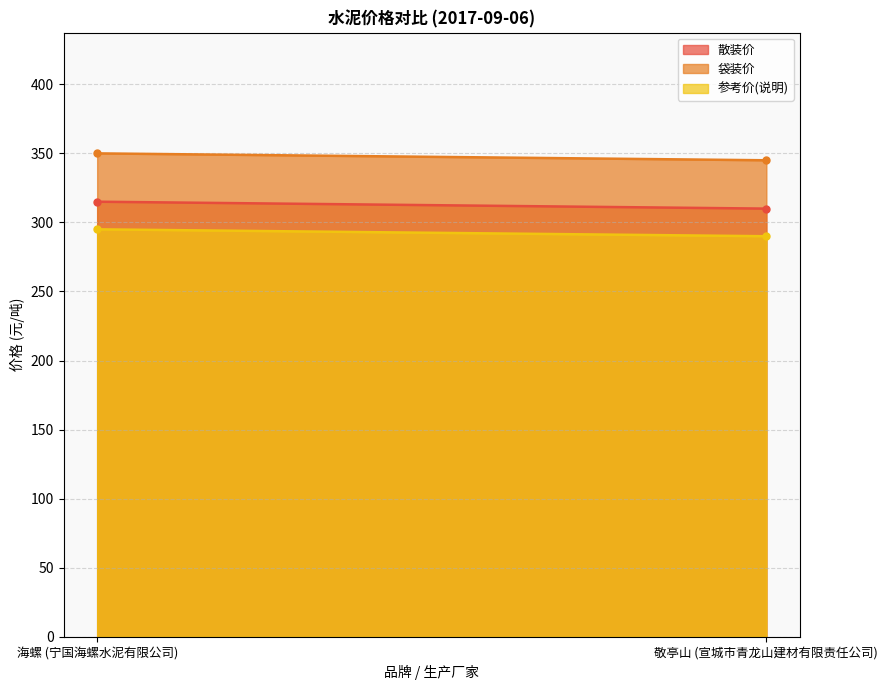

What is the difference between the highest and lowest values at 海螺 (宁国海螺水泥有限公司)?

55